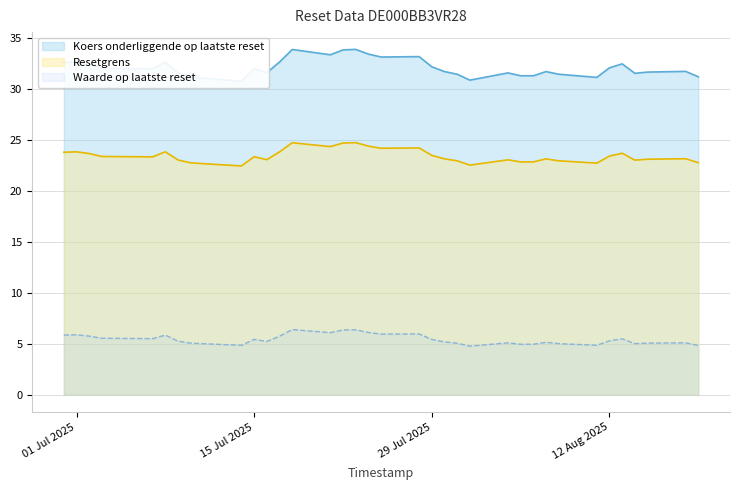

What is the average value of the Resetgrens series?

23.5